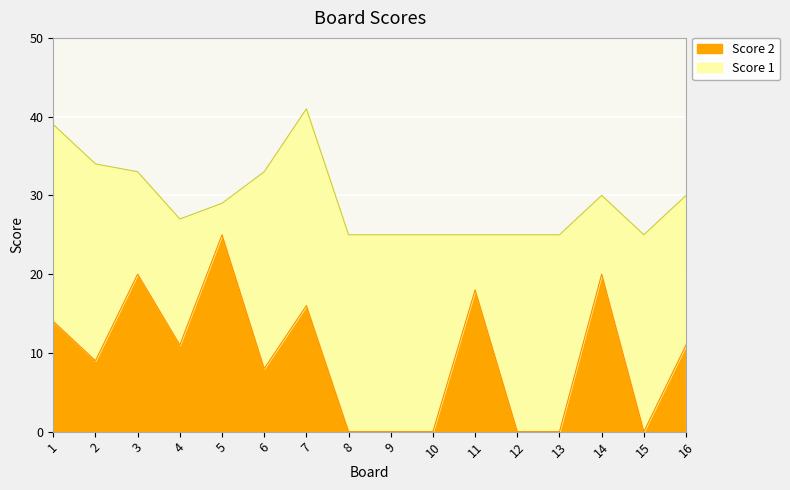

Reading left to right, list all the values displayed in this chart.

1=14	2=9	3=20	4=11	5=25	6=8	7=16	8=0	9=0	10=0	11=18	12=0	13=0	14=20	15=0	16=11